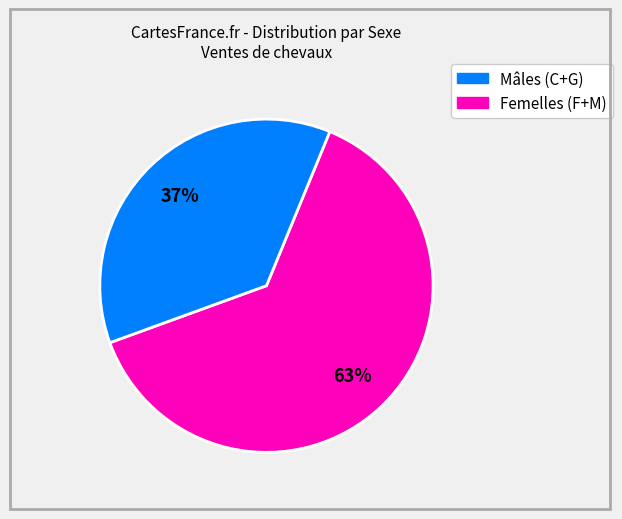

Does any single category account for the majority?

Yes